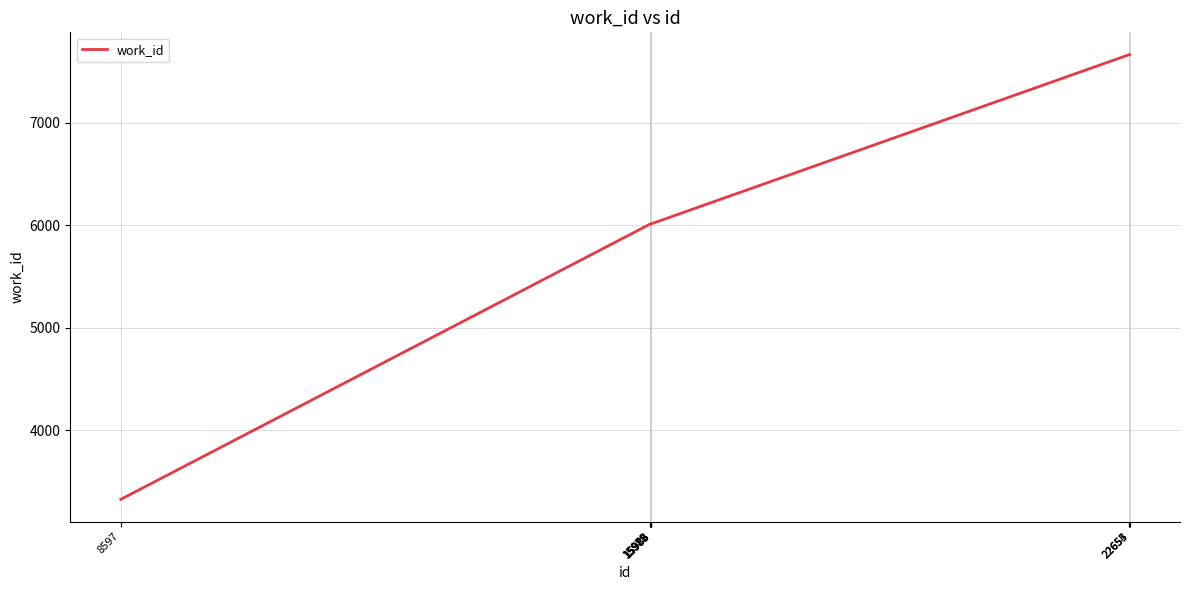

What is the greatest value displayed?

7666